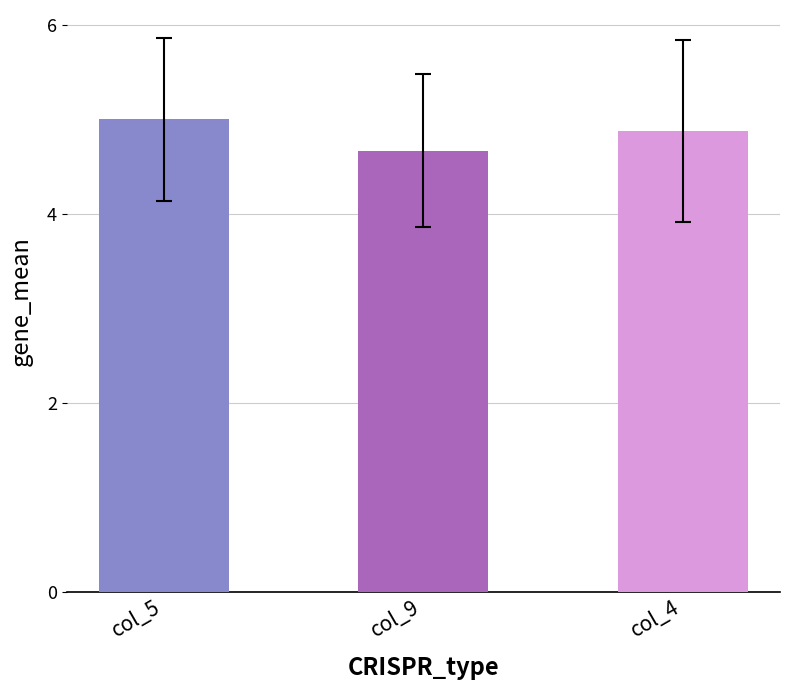

Which series has the largest range (max minus min)?

col_4